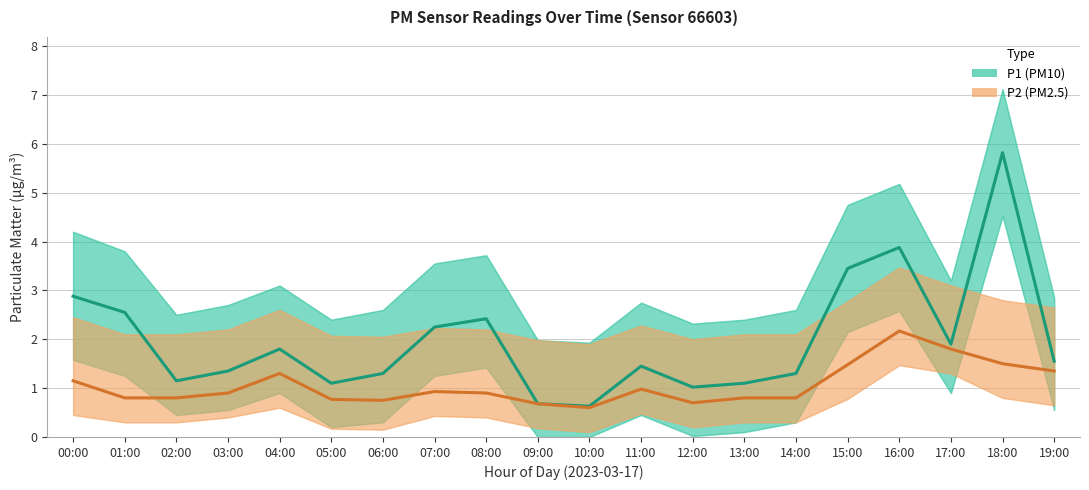

How many lines are shown in the chart?

2